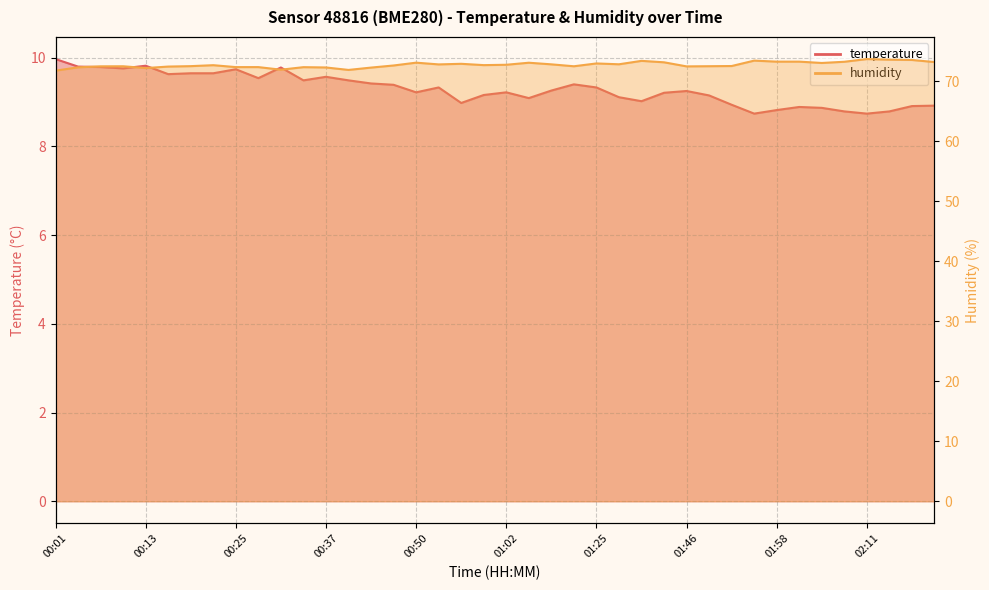

Reading right to left, list all the values displayed in this chart.

temperature: 8.9	8.9	8.8	8.7	8.8	8.9	8.9	8.8	8.7	8.9	9.2	9.2	9.2	9.0	9.1	9.3	9.4	9.3	9.1	9.2	9.2	9.0	9.3	9.2	9.4	9.4	9.5	9.6	9.5	9.8	9.5	9.7	9.7	9.7	9.6	9.8	9.8	9.8	9.8	10.0
humidity: 73.2	73.5	73.6	73.7	73.2	73.0	73.2	73.2	73.4	72.5	72.5	72.5	73.1	73.4	72.8	72.9	72.5	72.8	73.1	72.7	72.7	72.9	72.8	73.1	72.6	72.2	71.9	72.3	72.3	71.9	72.3	72.3	72.7	72.5	72.4	72.2	72.5	72.5	72.3	71.7